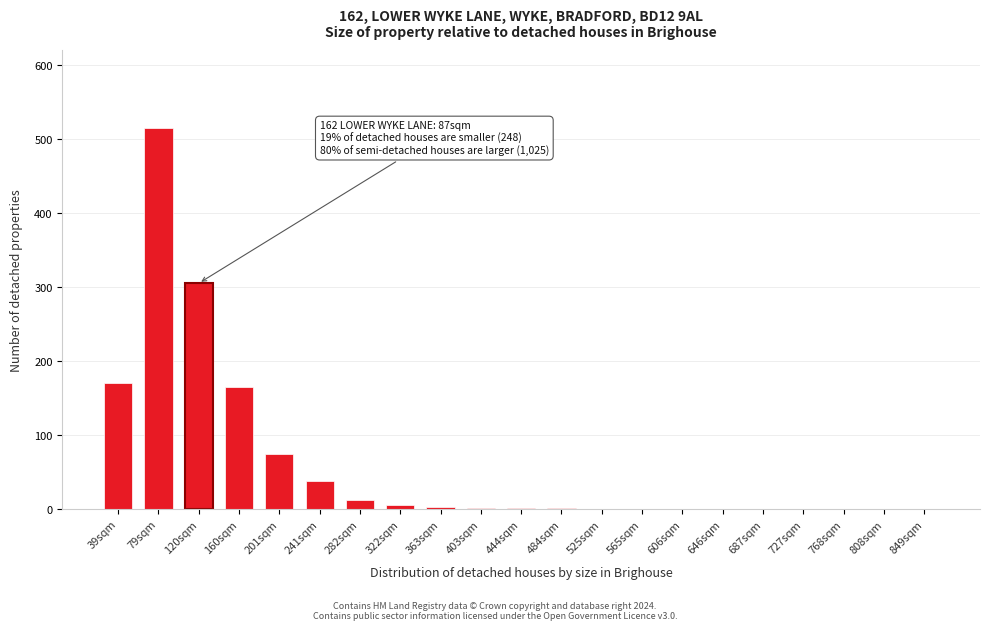

Which label corresponds to the largest value in the chart?

79sqm